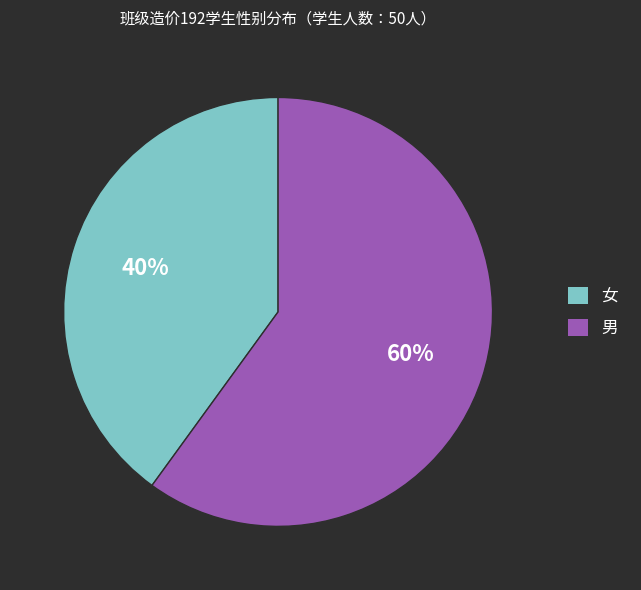

Is the sum of 女 and 男 greater than half?

Yes